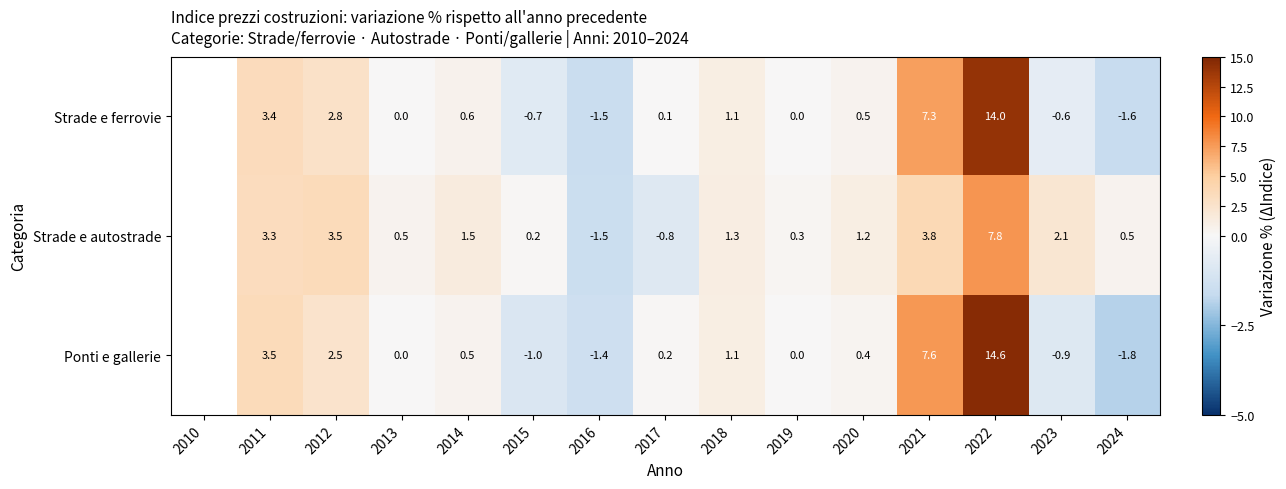

What is the difference between the highest and lowest values at 2024?

2.3